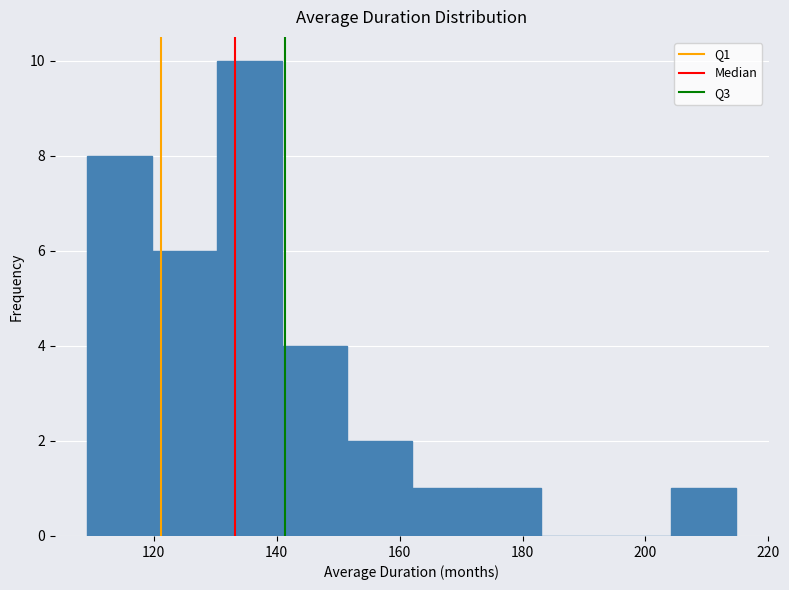

Over which range of the x-axis is the bar tallest?

130 to 140